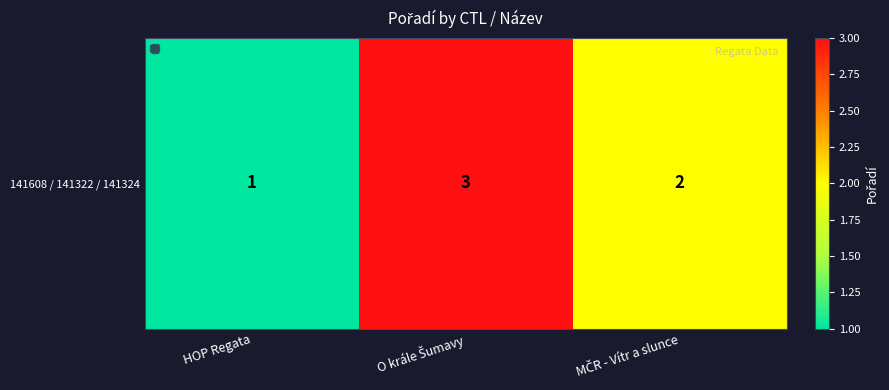

What is the change in value from O krále Šumavy to MČR - Vítr a slunce?

-1